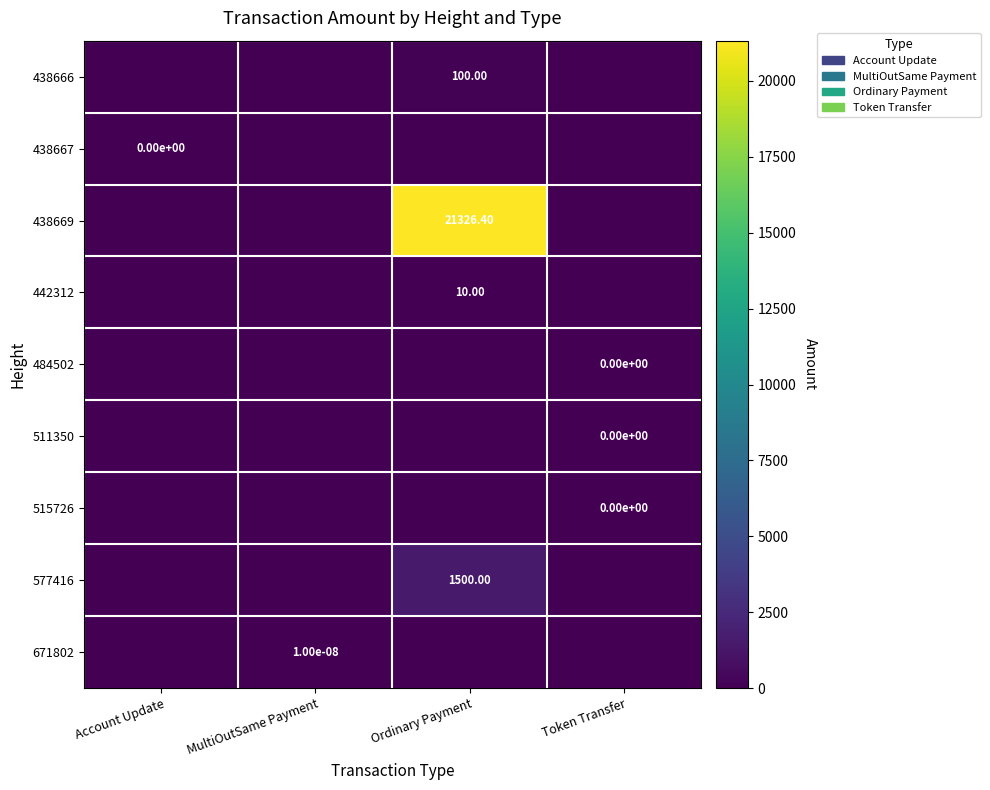

List the labels in order of 577416 value, smallest first.

Account Update, MultiOutSame Payment, Token Transfer, Ordinary Payment